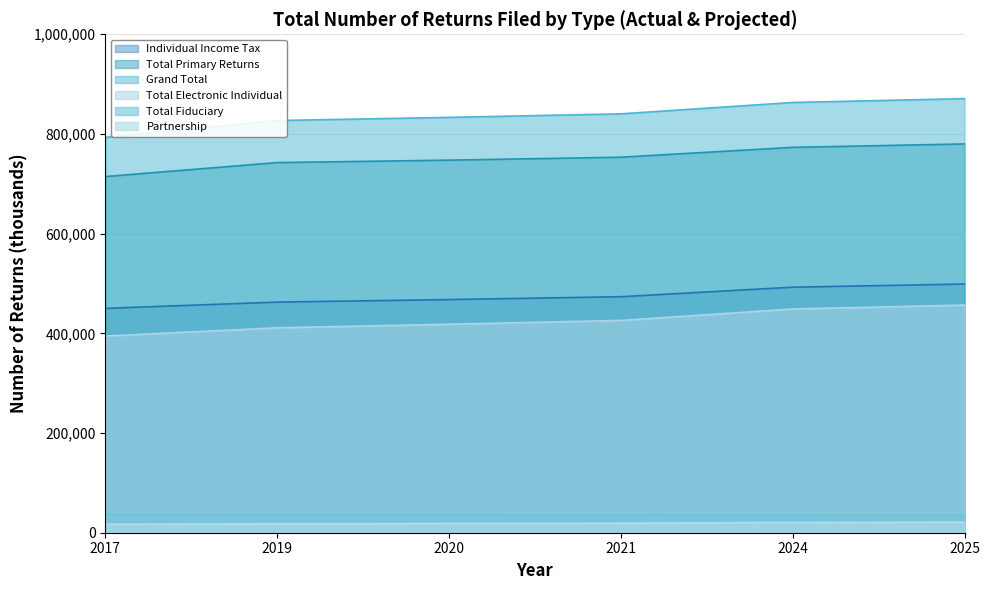

Reading left to right, extract all data points from this chart.

Individual Income Tax: 2017=450130	2019=462700	2020=467800	2021=473500	2024=492600	2025=499000
Total Primary Returns: 2017=714610	2019=742600	2020=747500	2021=753400	2024=773200	2025=780000
Grand Total: 2017=793170	2019=827000	2020=833300	2021=840400	2024=863200	2025=870900
Total Electronic Individual: 2017=394640	2019=411100	2020=418300	2021=425900	2024=448900	2025=456700
Total Fiduciary: 2017=36990	2019=36500	2020=36300	2021=36100	2024=35600	2025=35400
Partnership: 2017=16910	2019=18000	2020=18600	2021=19100	2024=20700	2025=21200